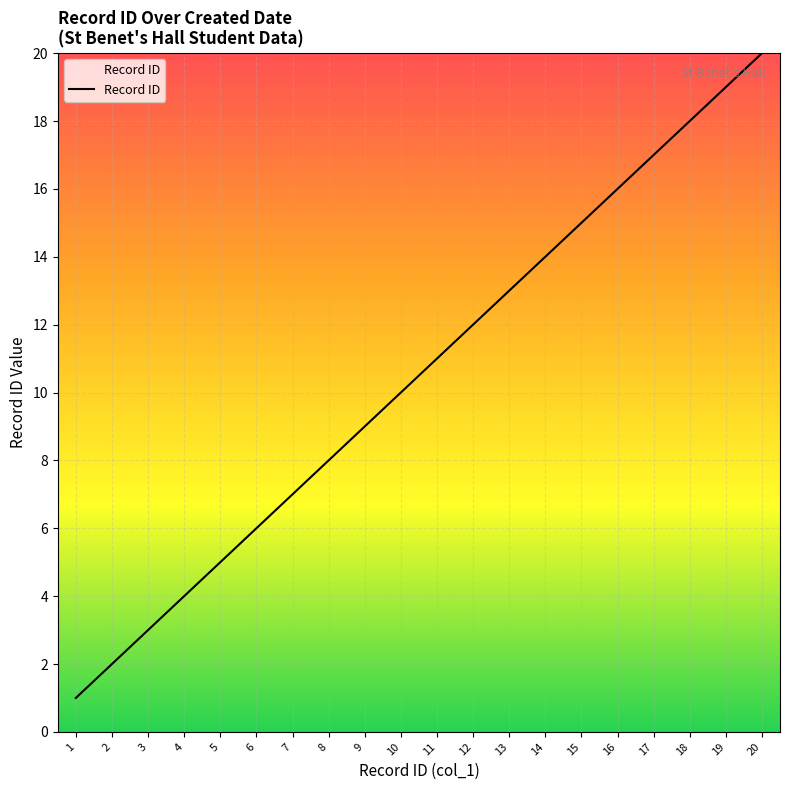

What is the difference between the maximum and second lowest values?

18